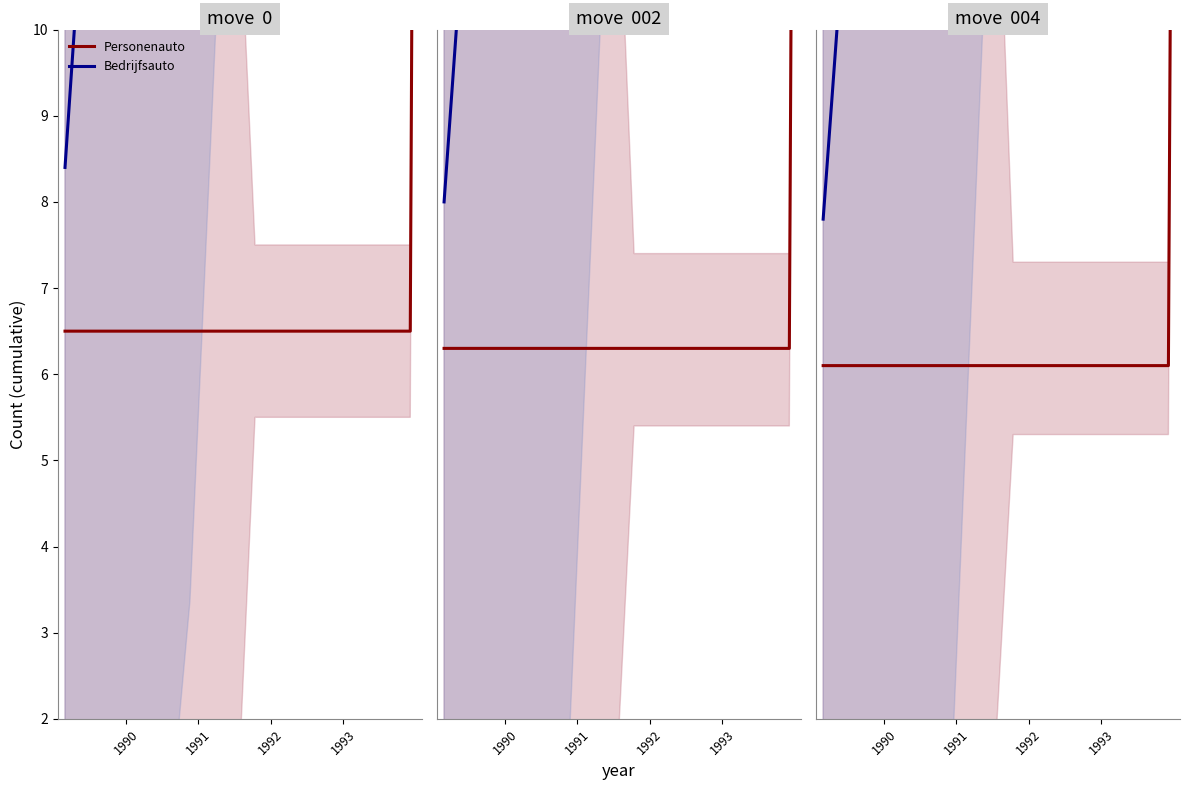

True or false: Personenauto has a value of 6.5 at 1992.

True